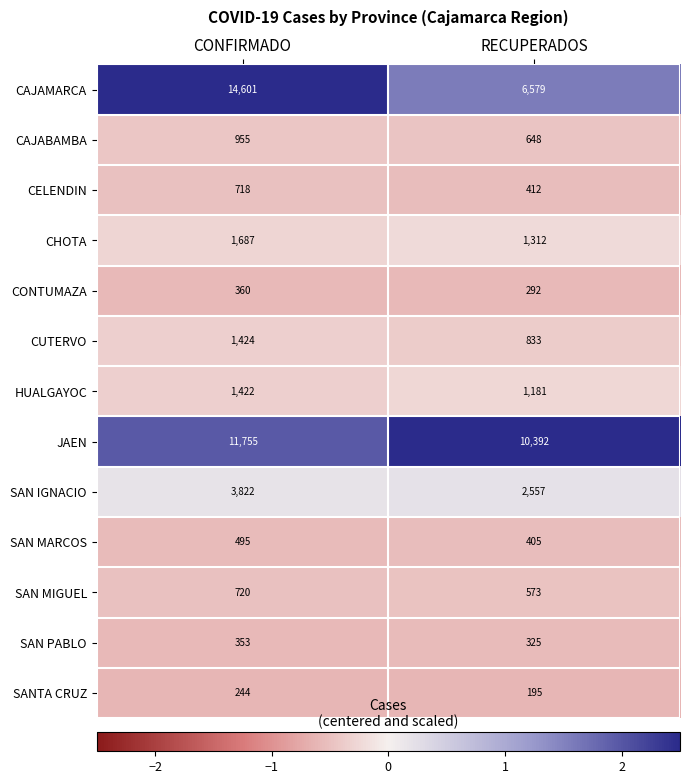

What is the lowest value of the SANTA CRUZ series?

195